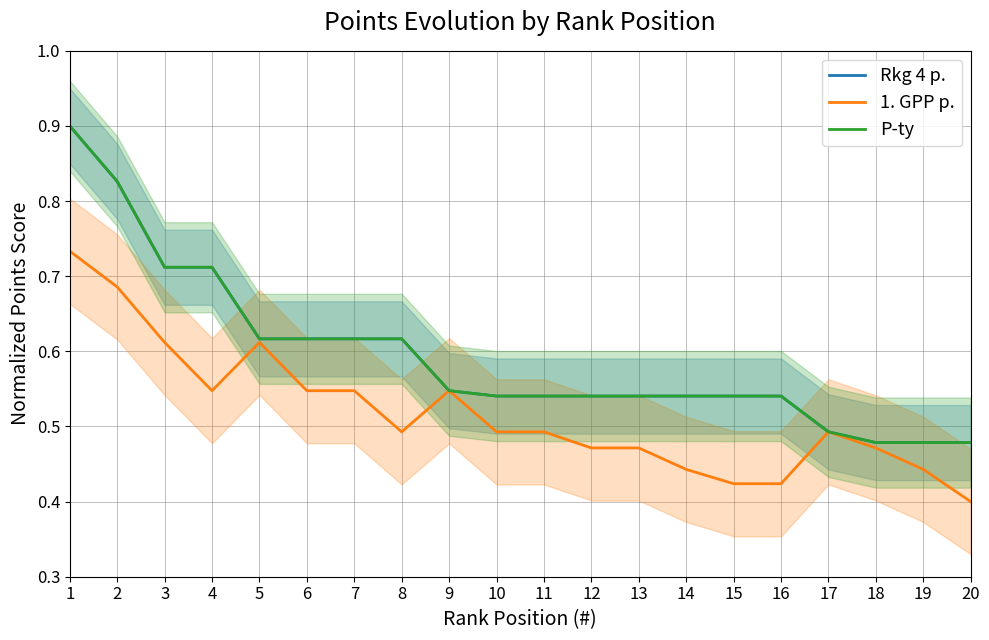

Which label corresponds to the largest value in the chart?

1